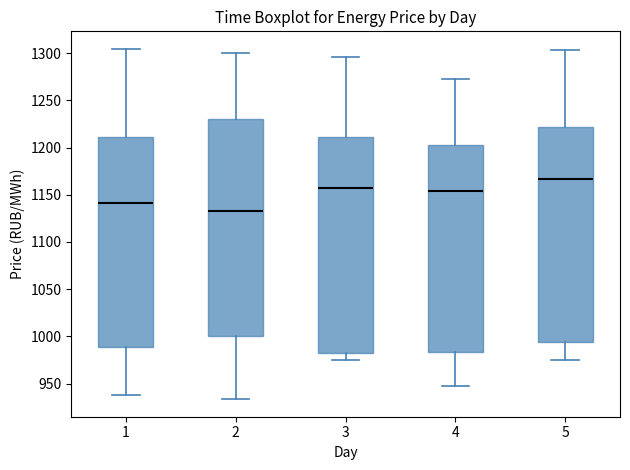

Which box has the lowest median line?

2